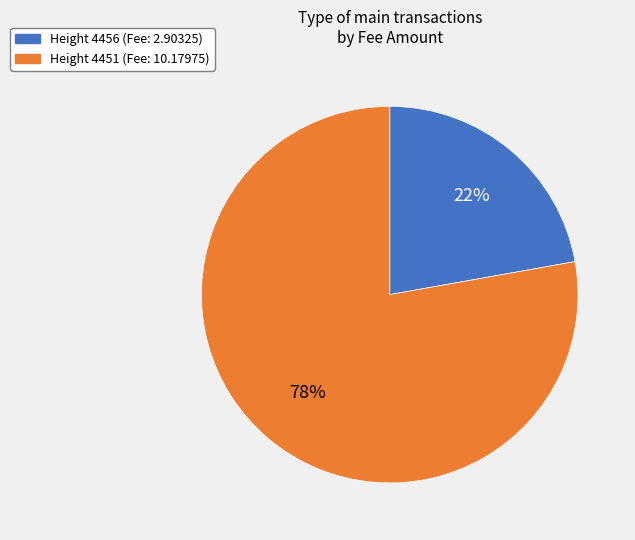

To the nearest percent, what is the difference between the largest and smallest slice percentages?

56%